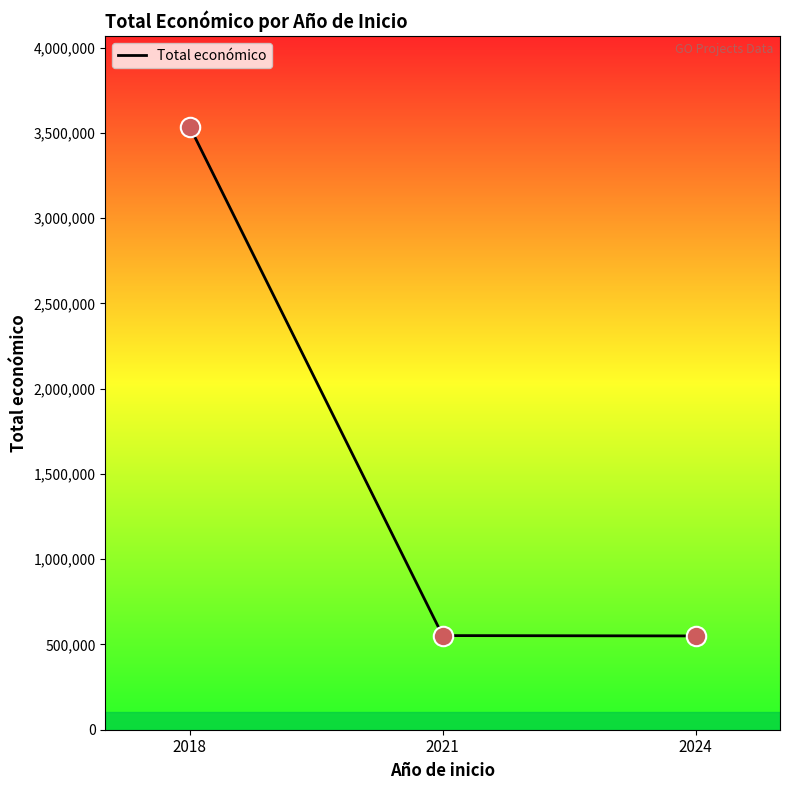

What is the change in value from 2018 to 2021?

-2985948